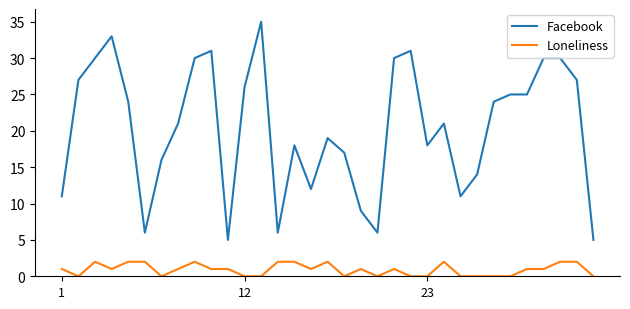

Count the number of data series in this chart.

2